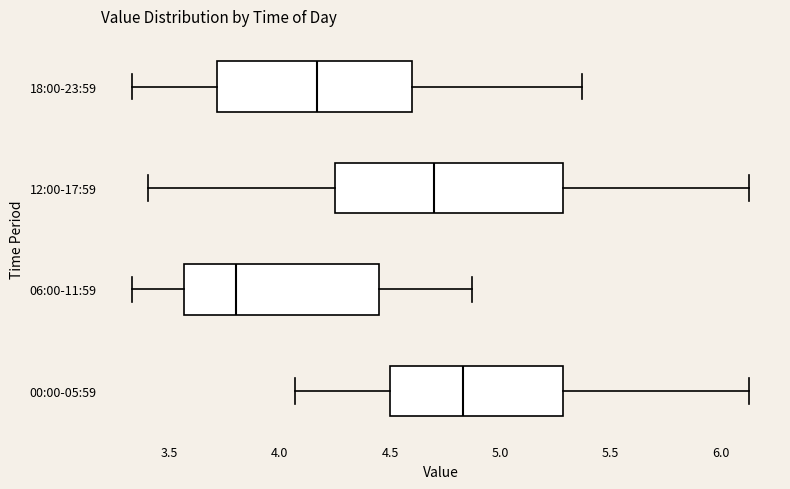

Reading bottom to top, read every box against the x-axis: the position of its median line, the range the box covers, and the ends of its whiskers. The values are not printed on the chart, so give them approximately, as read against the axis.

00:00-05:59: median 4.85, box 4.50 to 5.30, whiskers 4.05 to 6.15
06:00-11:59: median 3.80, box 3.55 to 4.45, whiskers 3.35 to 4.85
12:00-17:59: median 4.70, box 4.25 to 5.30, whiskers 3.40 to 6.15
18:00-23:59: median 4.15, box 3.70 to 4.60, whiskers 3.35 to 5.35